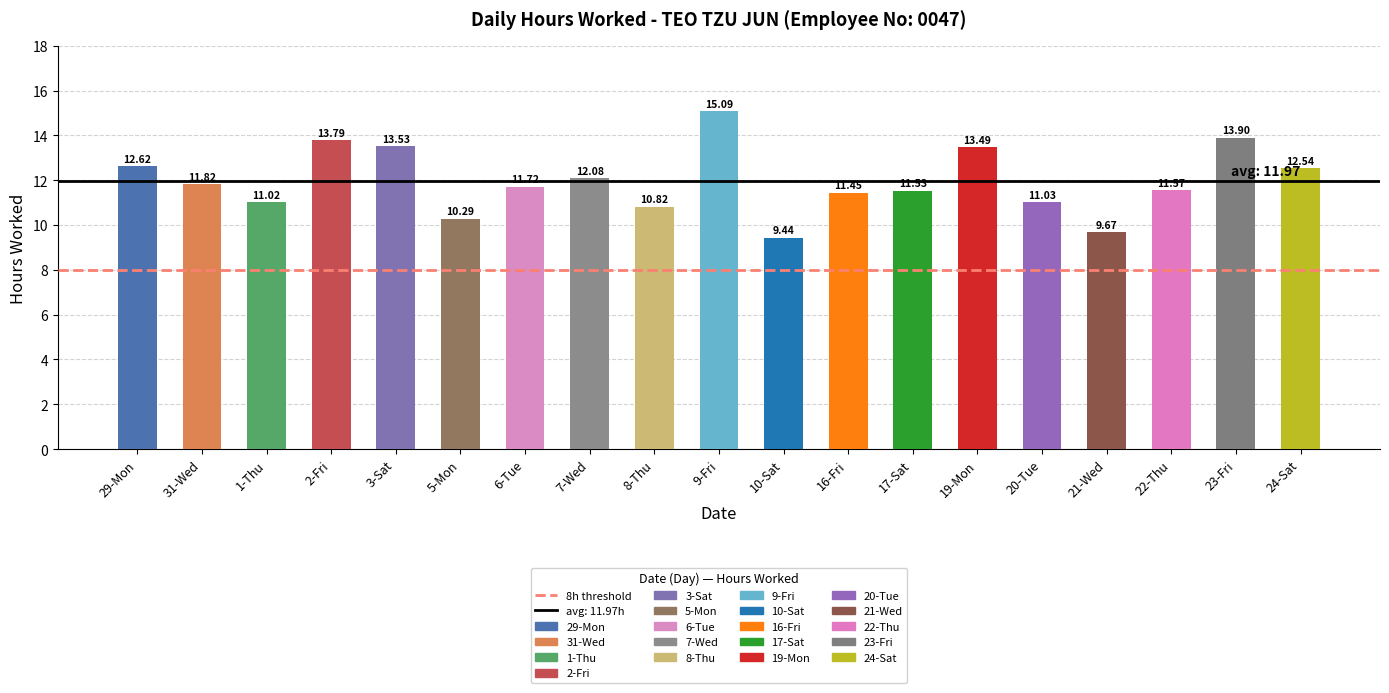

What is the value of the 4th bar from the left?

13.8